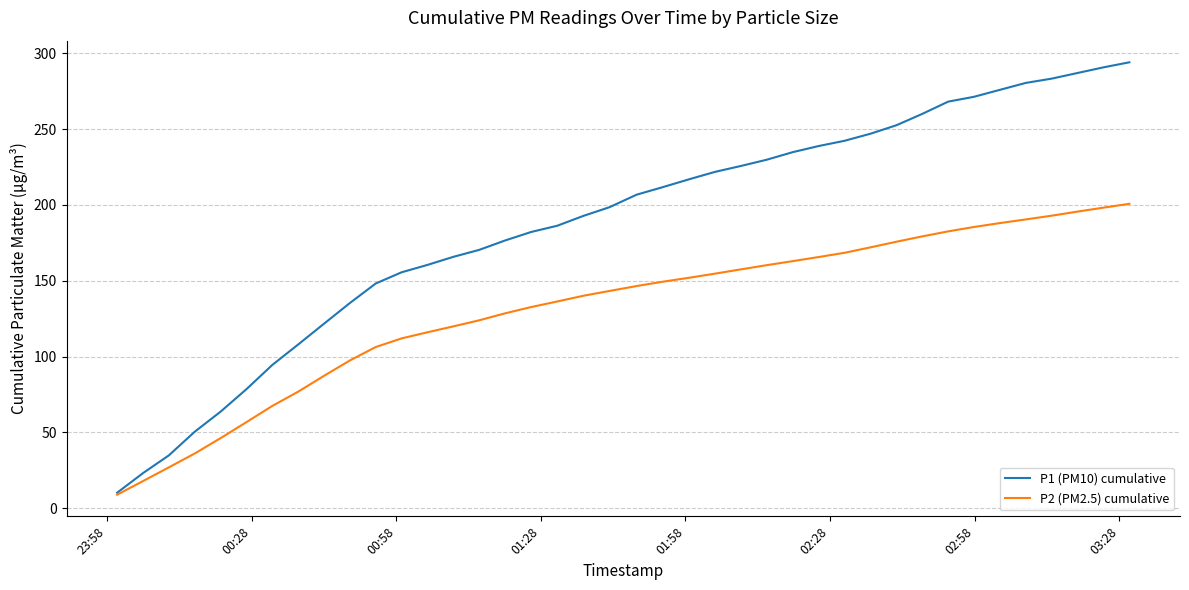

How many categories are shown in the chart?

40